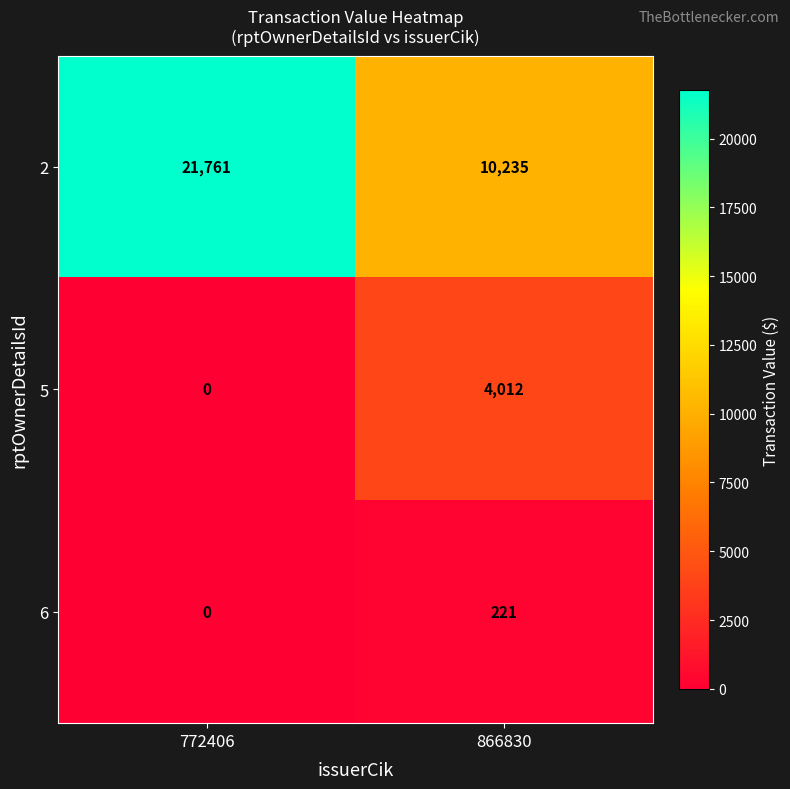

What is the maximum value for 6?

221